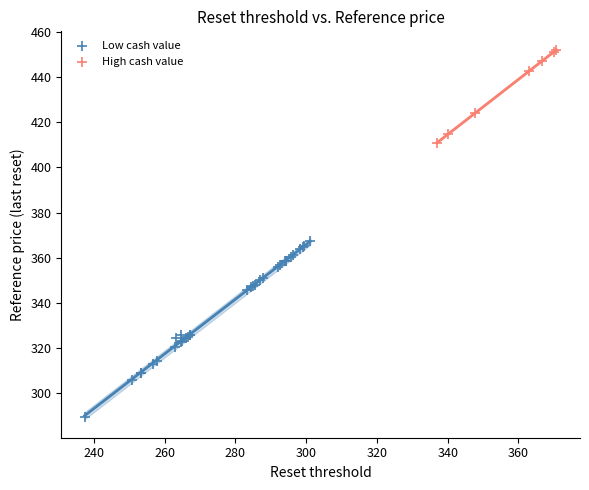

Which series contains the highest Y value?

High cash value